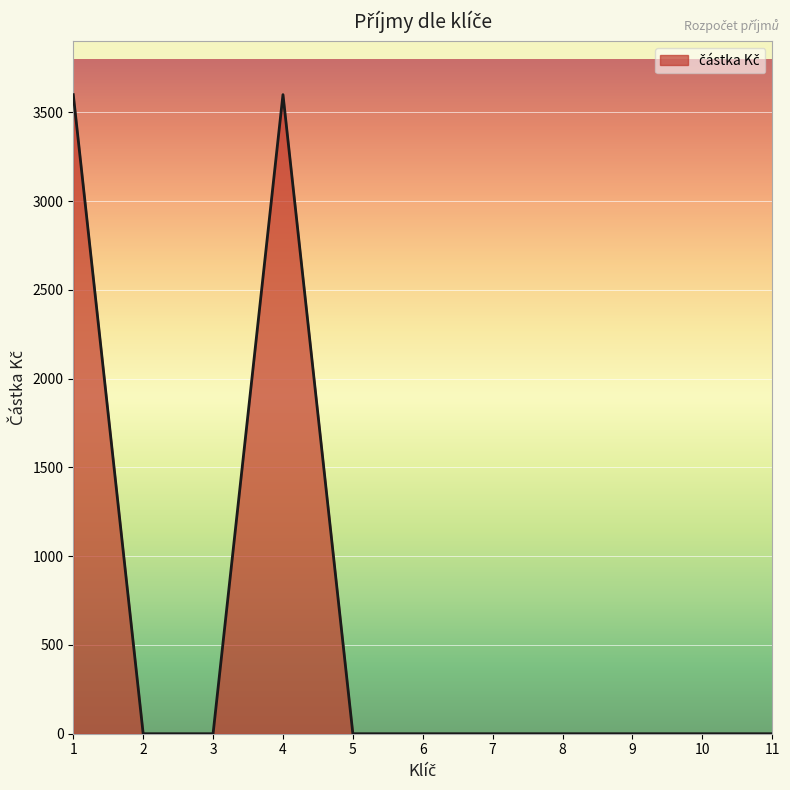

Is it true that the value at 7 is -2332?

False